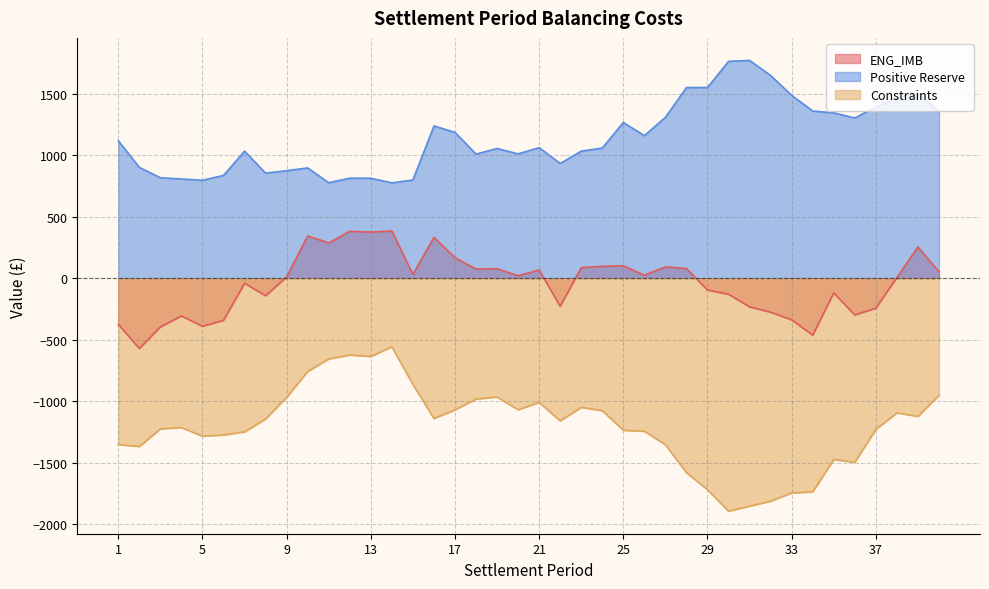

True or false: ENG_IMB and Constraints intersect in this chart.

False